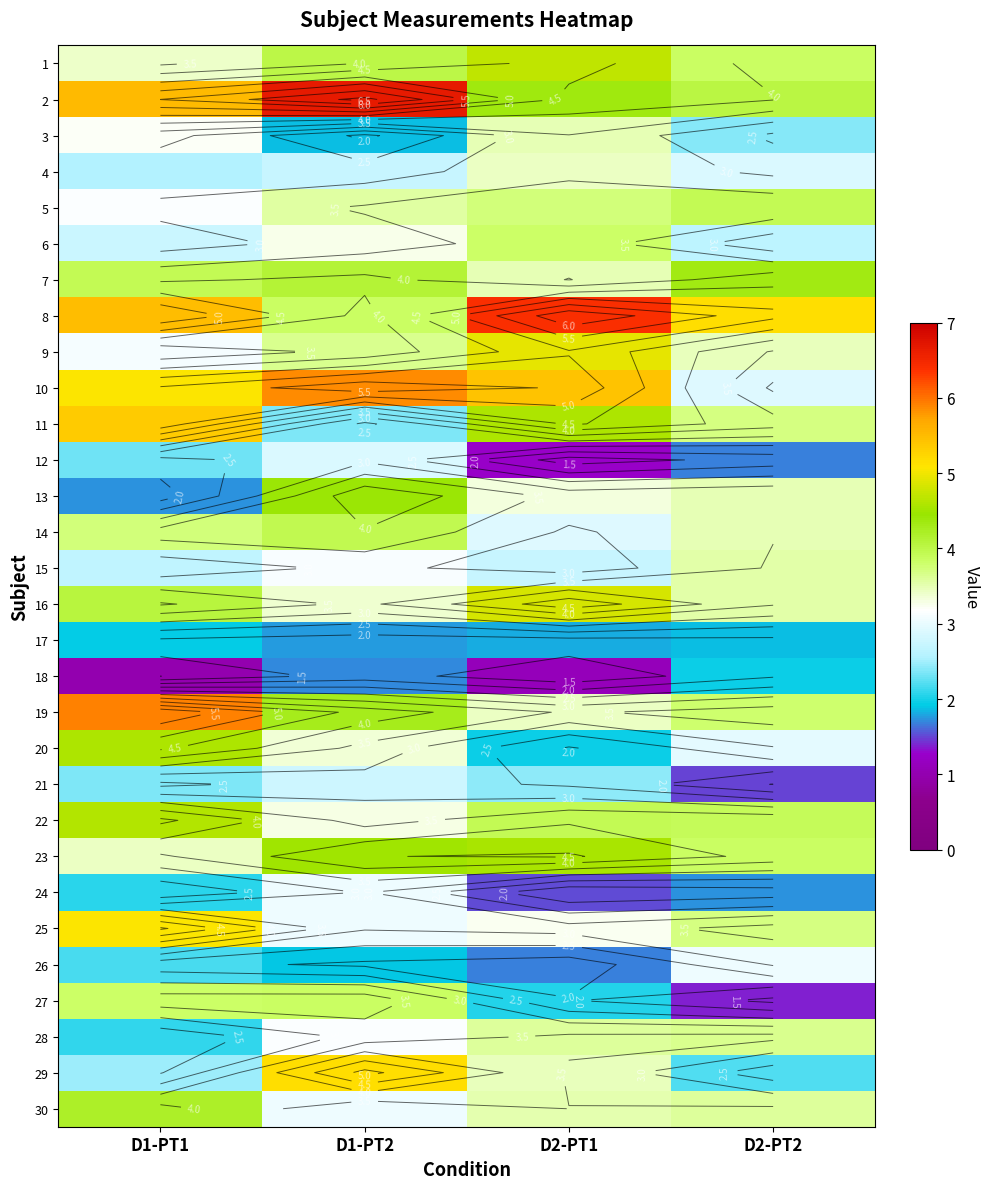

Is it true that 6 equals 3.8 at D2-PT1?

True